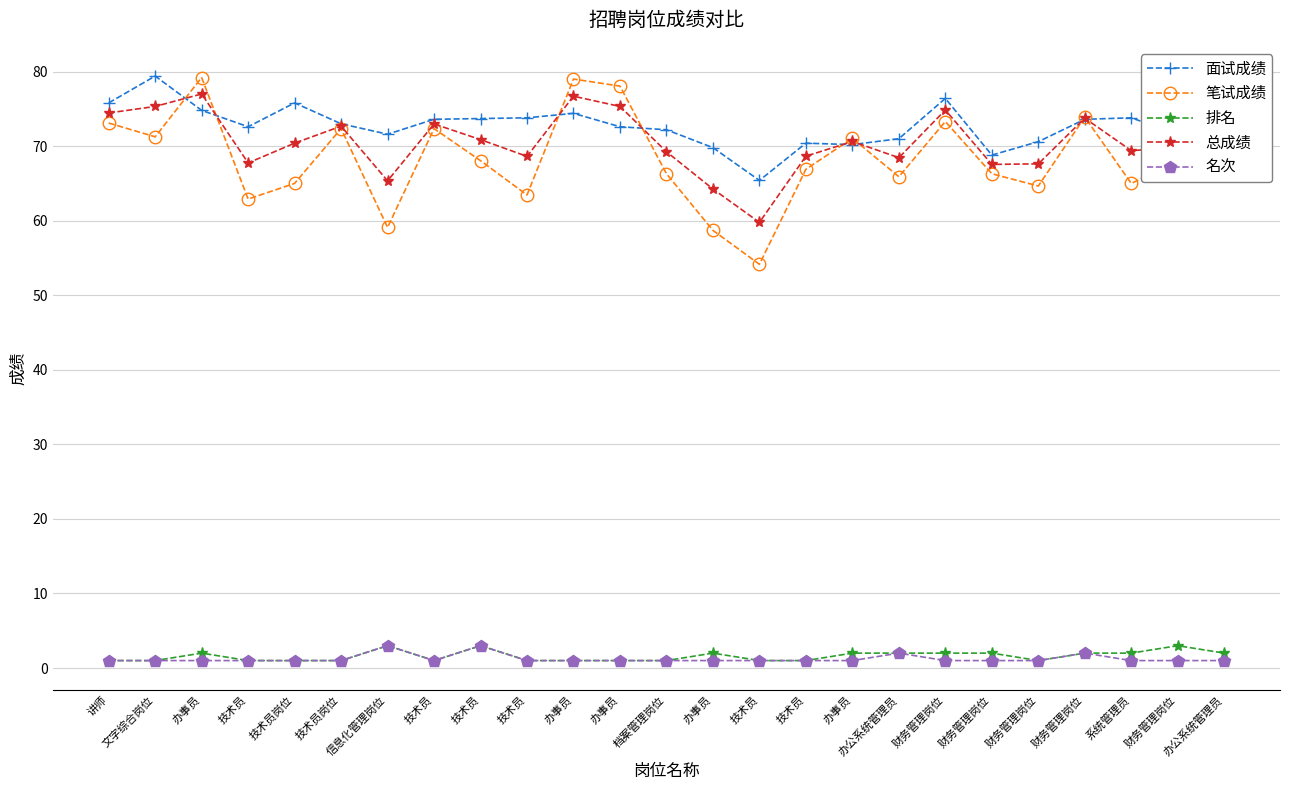

At which category is the sum across all series the highest?

办事员